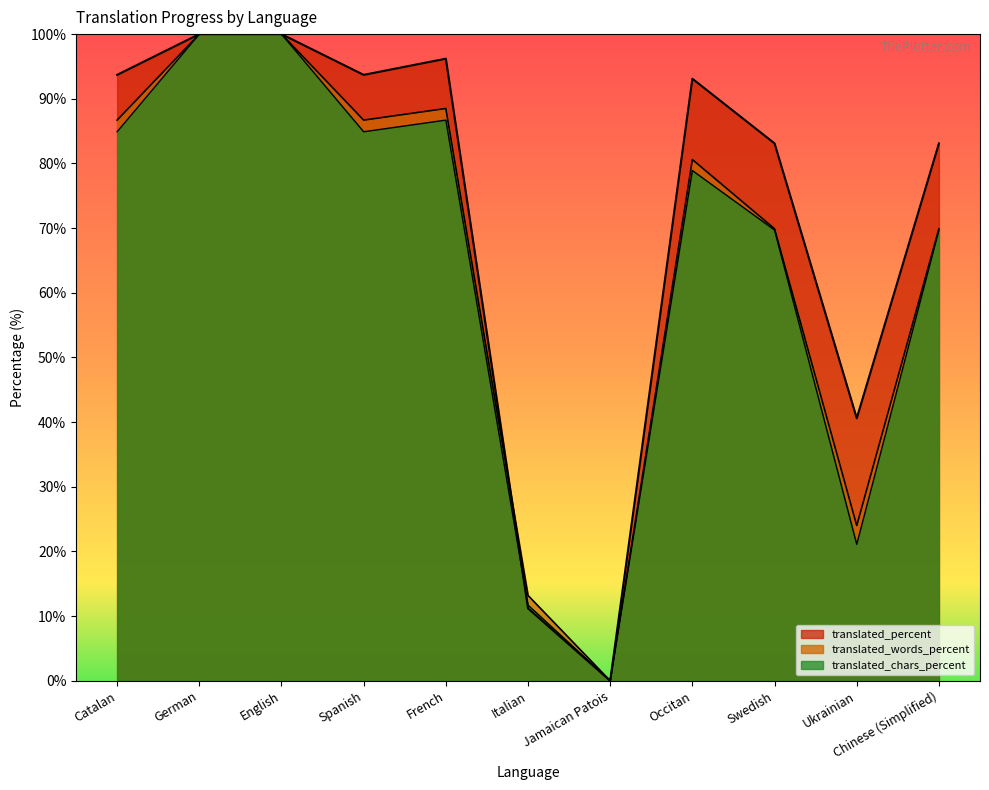

What is the difference between the translated_words_percent values at German and Italian?

86.8